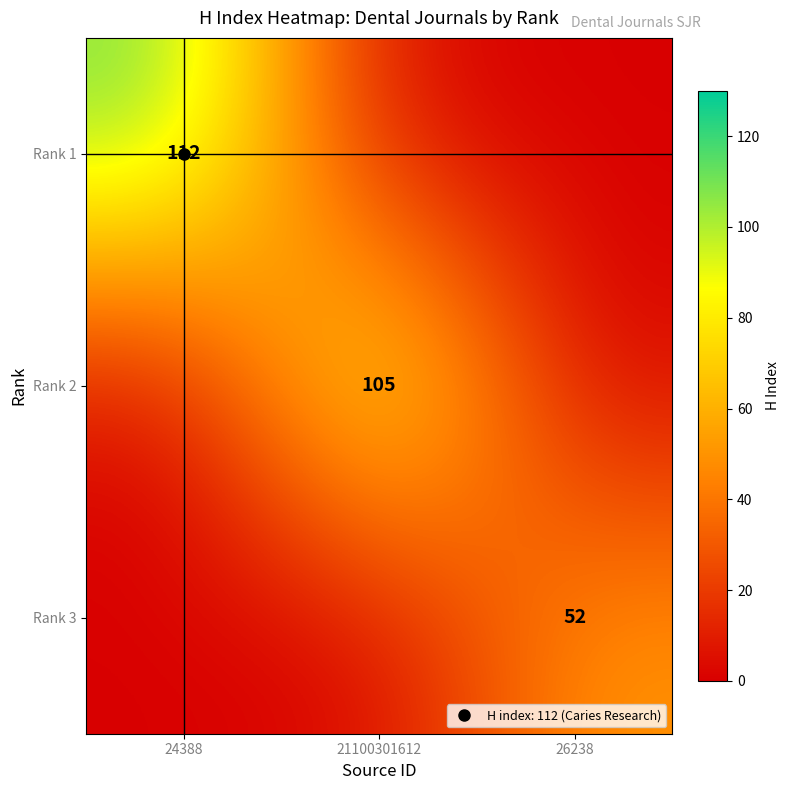

At 26238, list the series in order from smallest to largest.

Rank 1, Rank 2, Rank 3